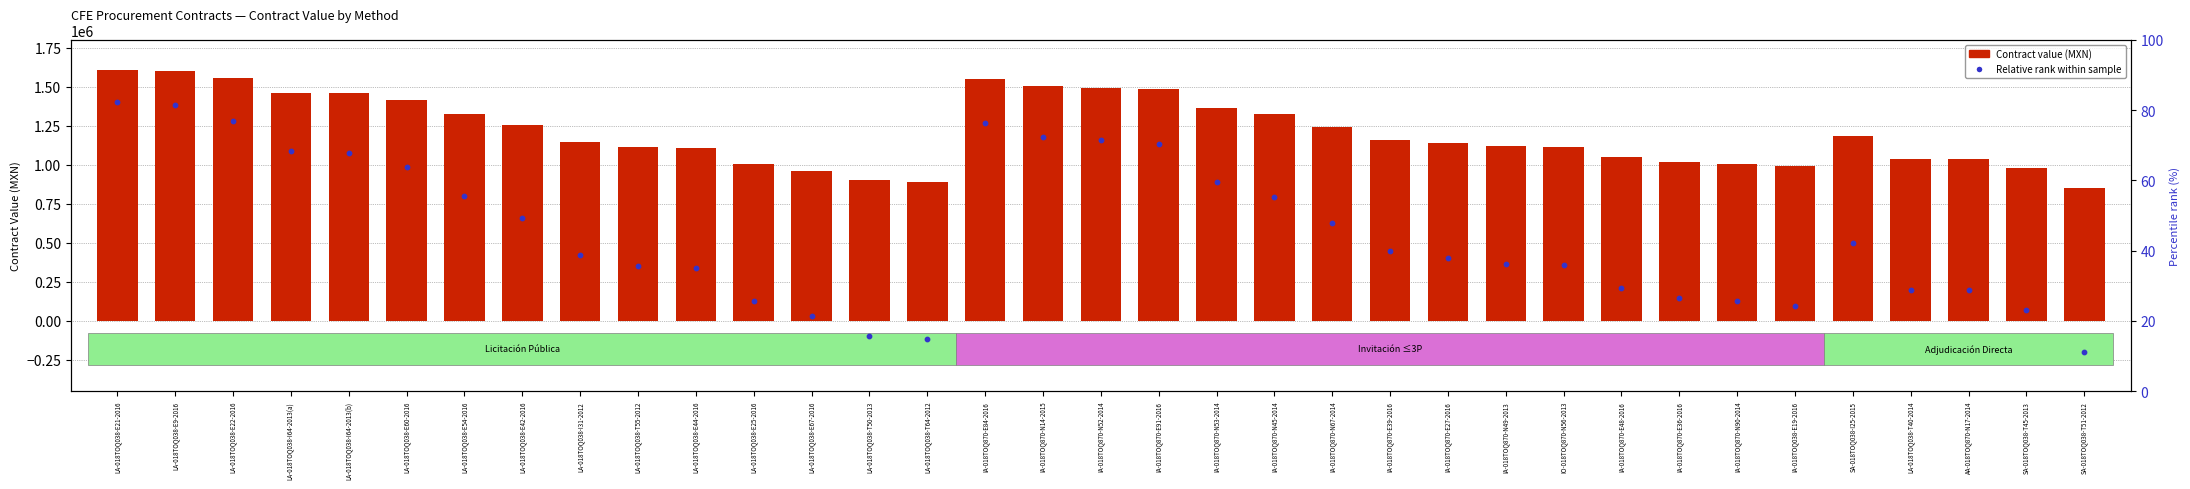

Is the value of Contract Value (MXN) at IA-018TOQ870-N45-2014 greater than the value of Relative rank within sample at LA-018TOQ038-I31-2012?

Yes